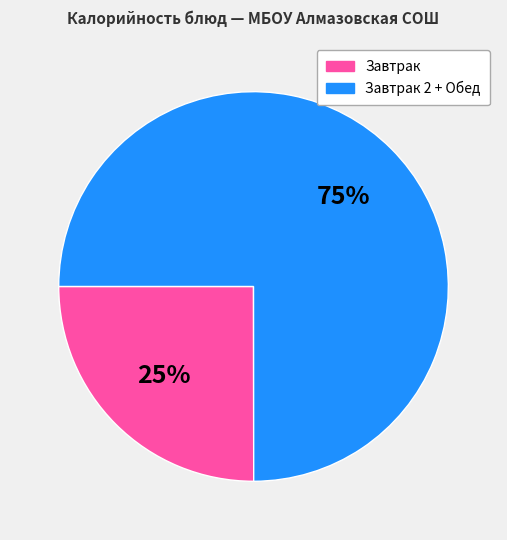

Is there any slice that represents more than half of the pie?

Yes